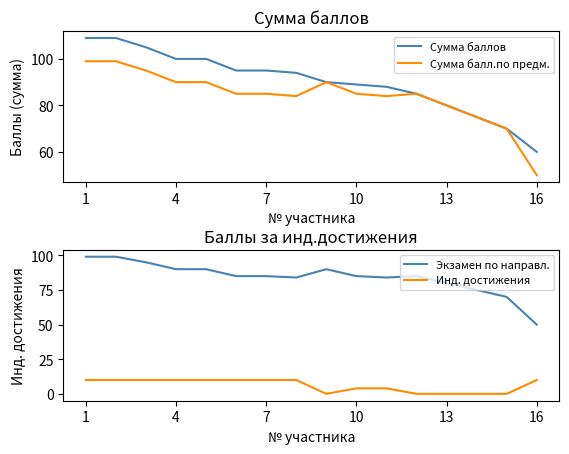

Read the Экзамен по направл. value at 1, to the nearest 5.

100